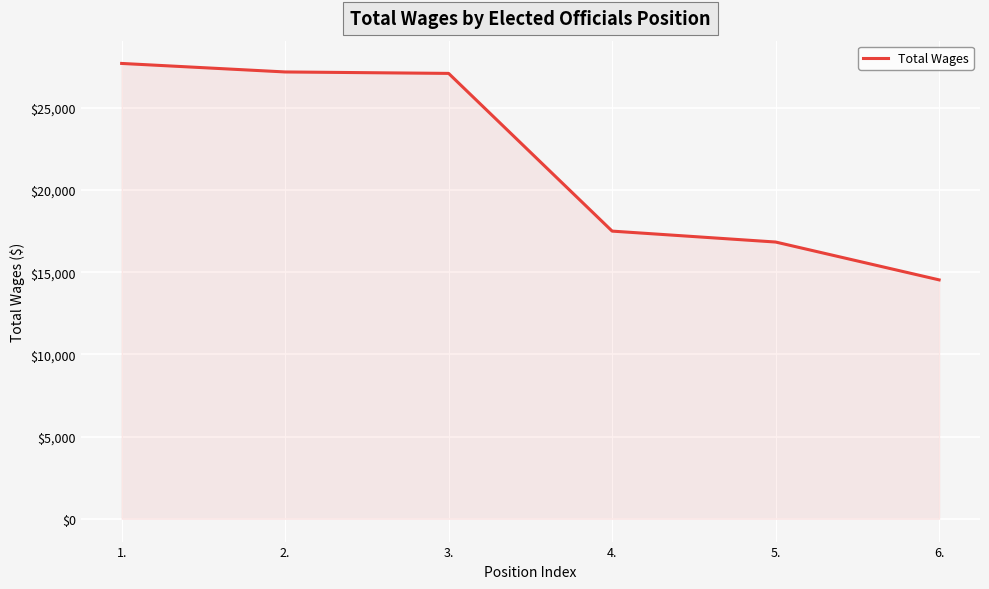

What is the difference between the maximum and second lowest values?

10862